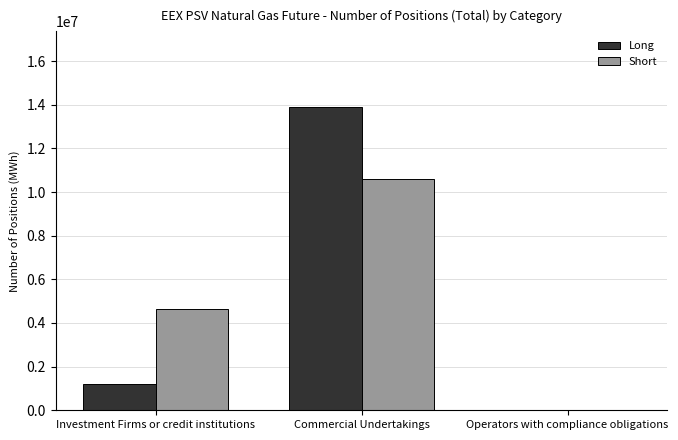

What is the maximum value for Short?

10598472